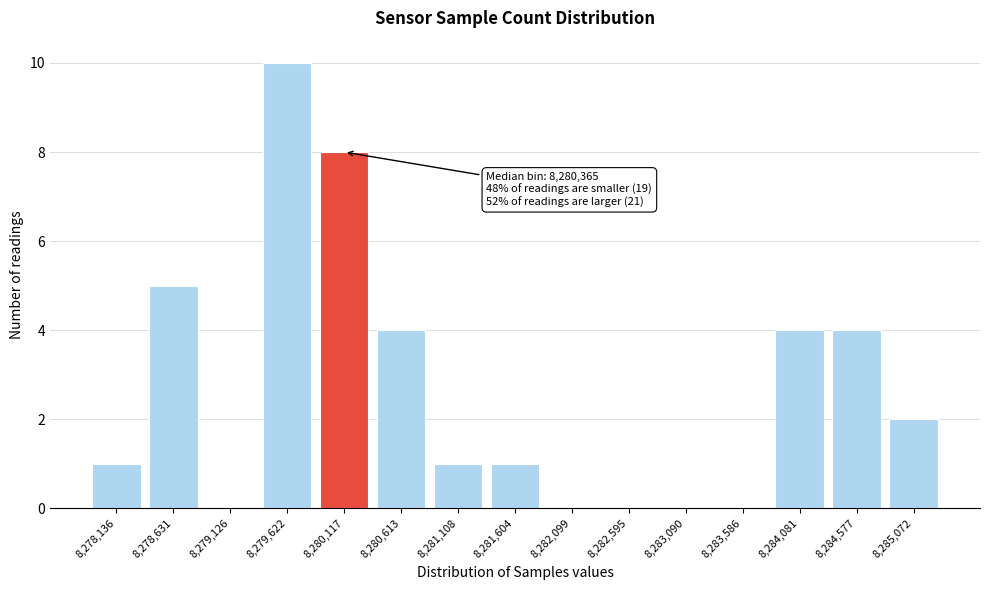

Reading right to left, transcribe all the data shown in this chart.

8,285,072=2	8,284,577=4	8,284,081=4	8,283,586=0	8,283,090=0	8,282,595=0	8,282,099=0	8,281,604=1	8,281,108=1	8,280,613=4	8,280,117=8	8,279,622=10	8,279,126=0	8,278,631=5	8,278,136=1